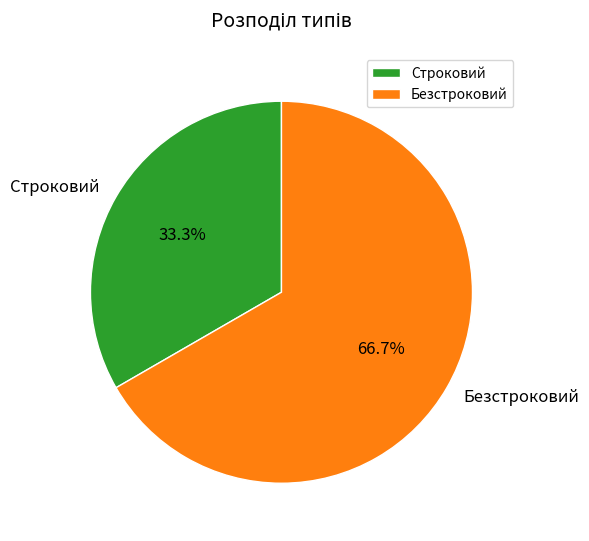

Which slice is the largest?

Безстроковий